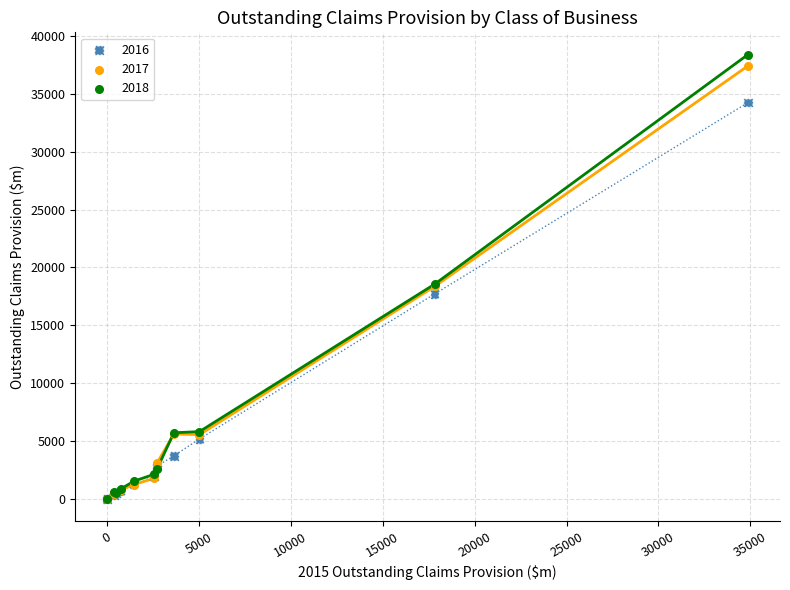

Which series has the largest Y range (max minus min)?

2018